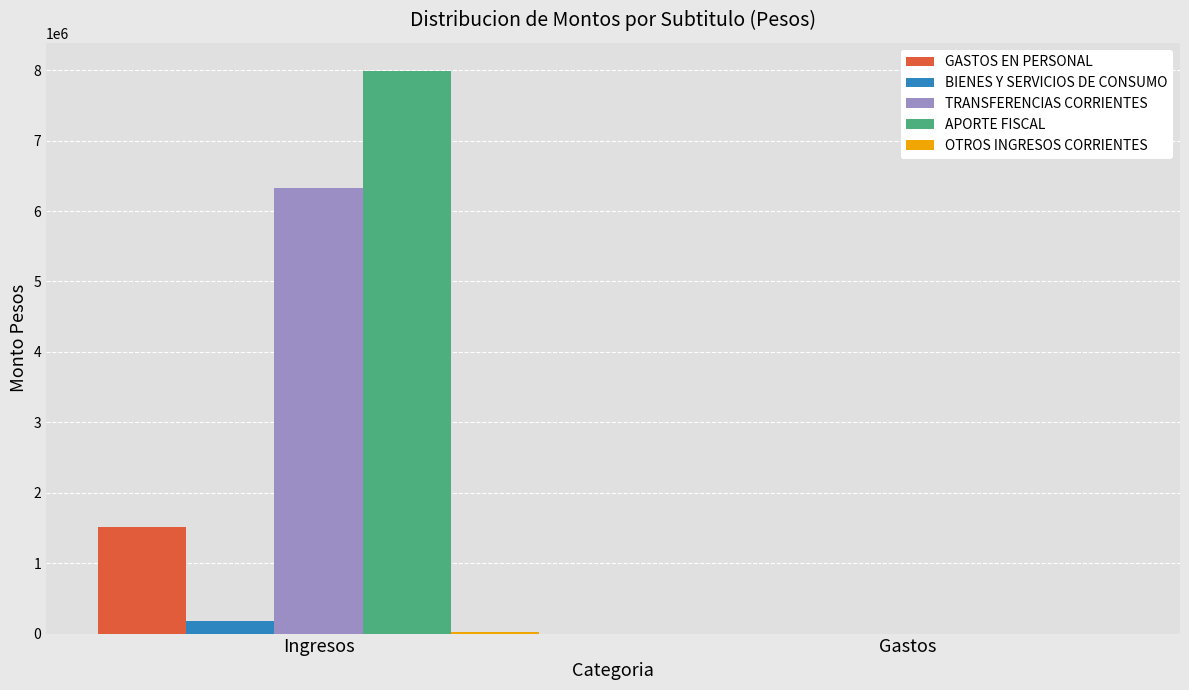

What is the sum of all APORTE FISCAL values?

7988630